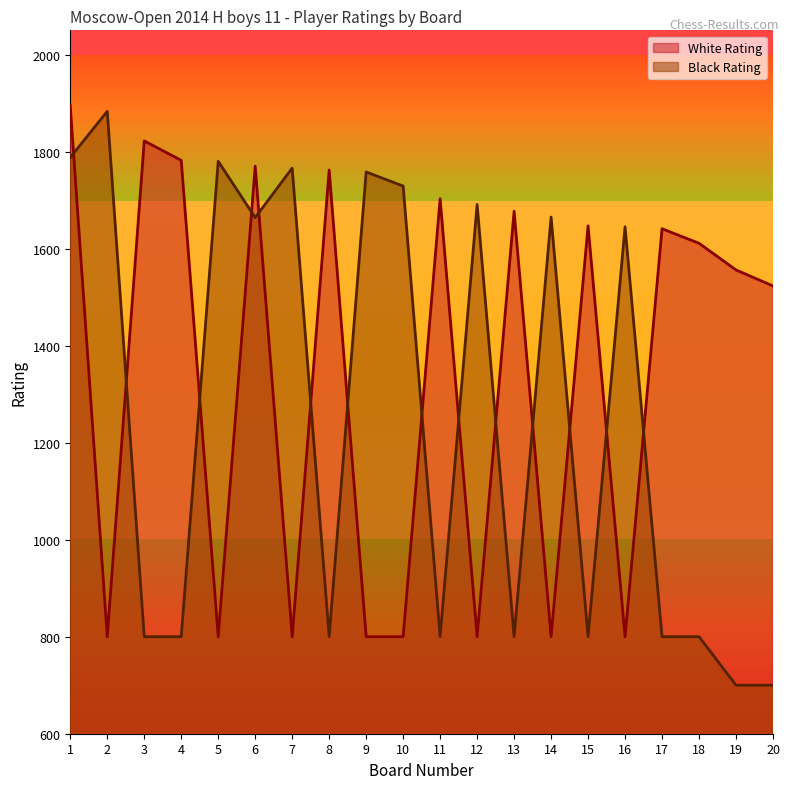

What is the value of the Black Rating point at the 3rd from the left?

800